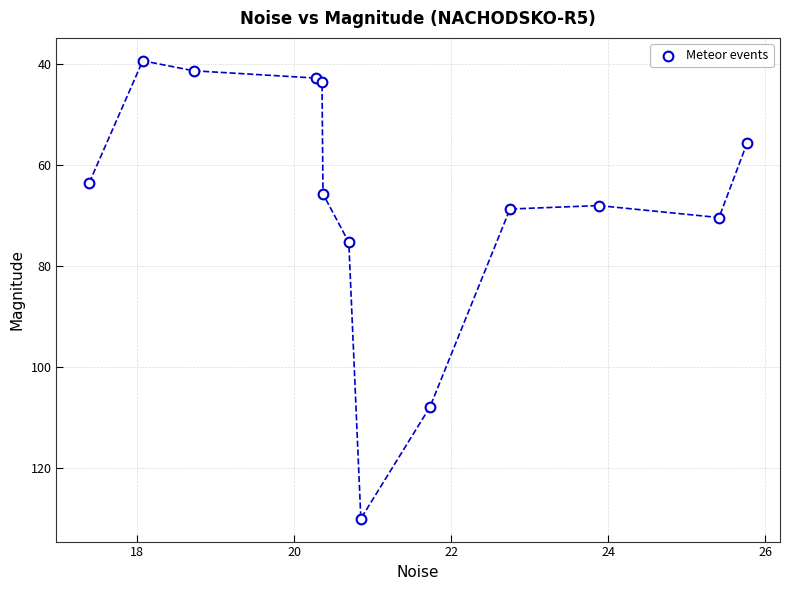

What Y value in the scatter plot is closest to 84?

75.3